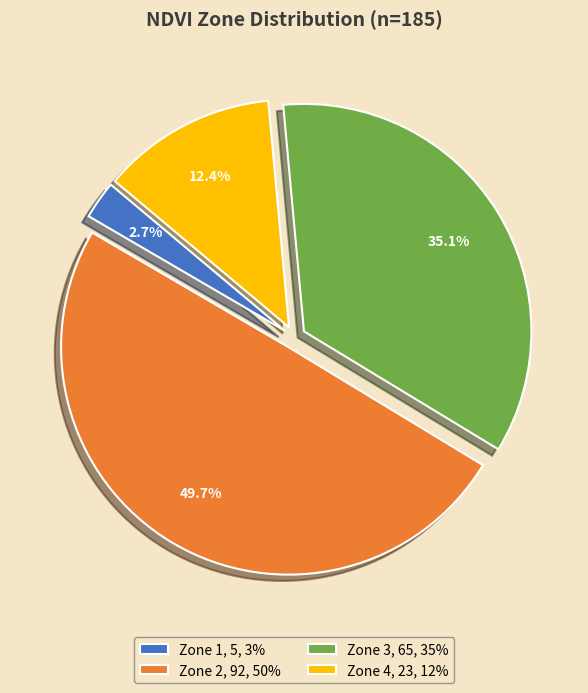

To the nearest percent, what is the difference between the largest and smallest slice percentages?

47%